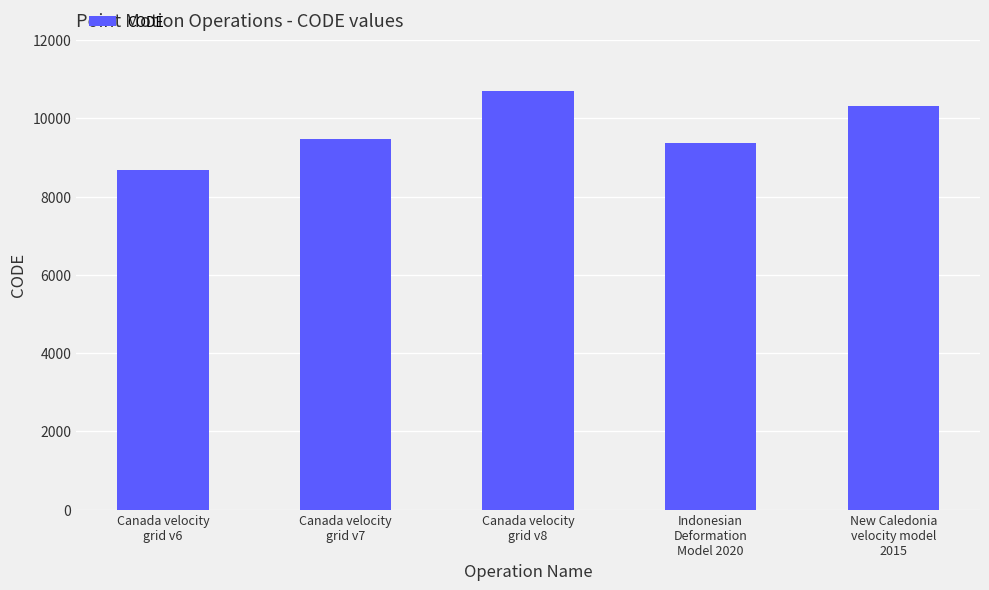

Count the number of categories in the chart.

5